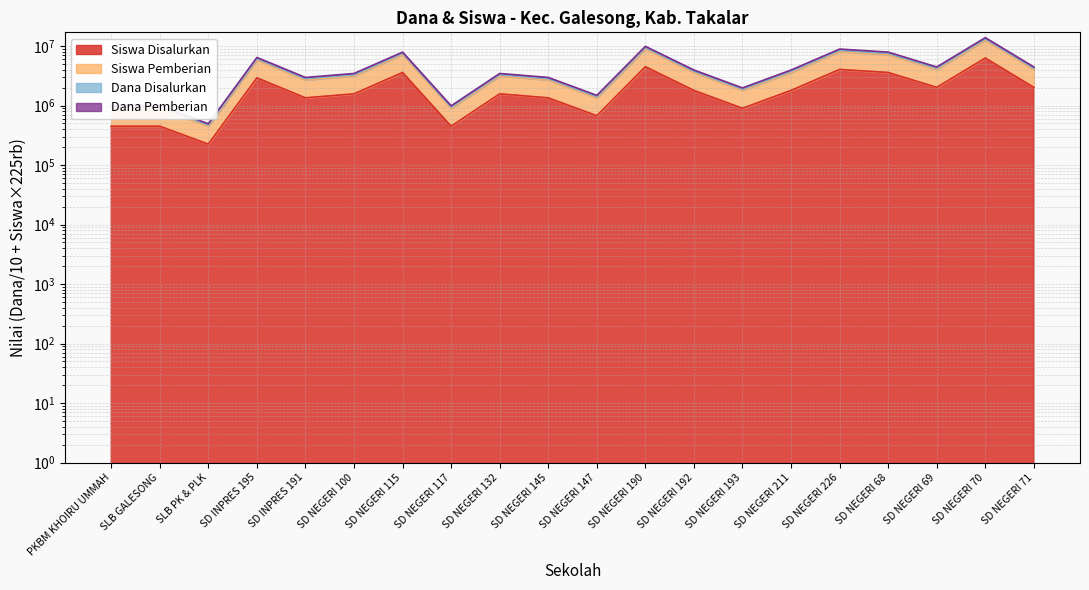

True or false: Siswa Disalurkan and Siswa Pemberian cross at least once.

False